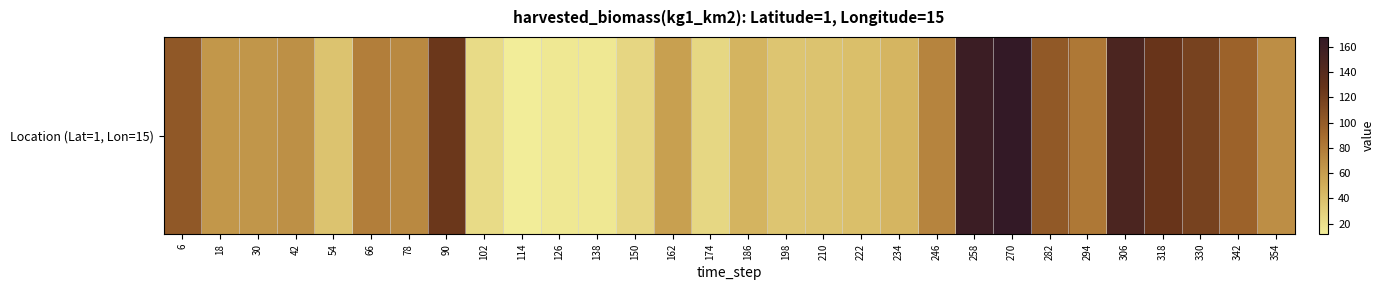

List the labels in order of value, largest first.

270, 258, 306, 318, 90, 330, 6, 282, 342, 294, 66, 246, 78, 354, 42, 30, 18, 162, 186, 234, 222, 210, 54, 198, 150, 174, 102, 126, 138, 114